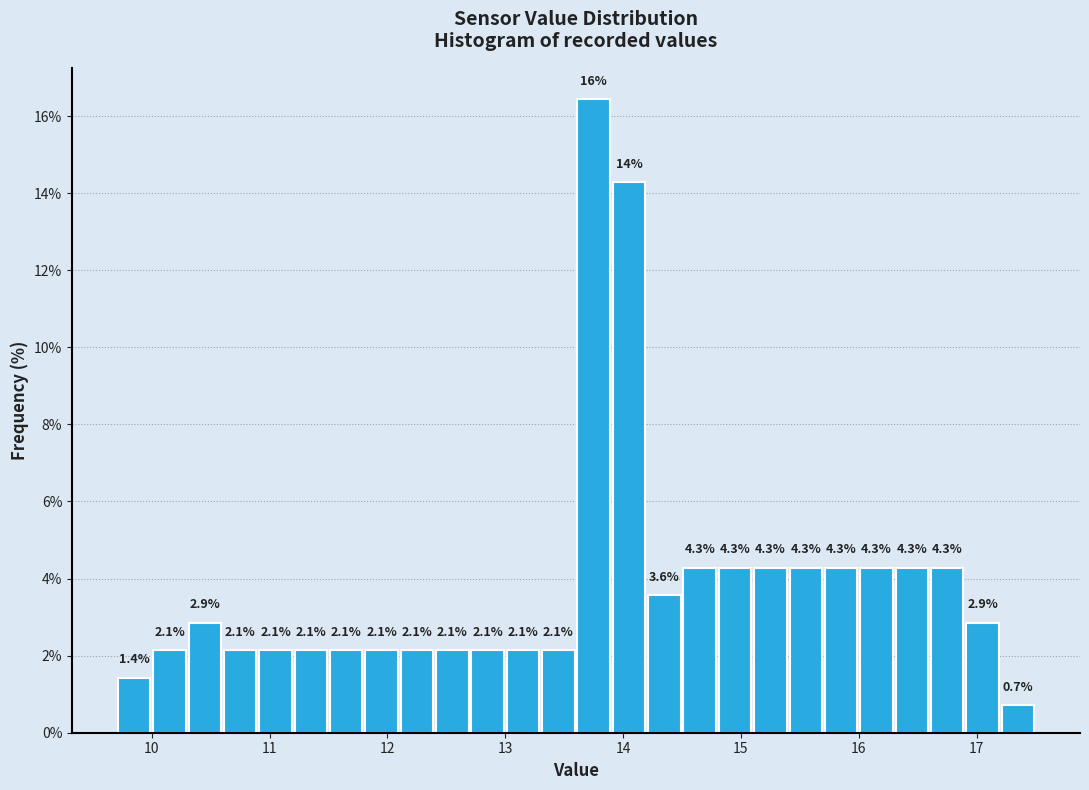

Around what value on the x-axis is the tallest bar? Give the approximate position of its centre, as read against the axis.

13.8